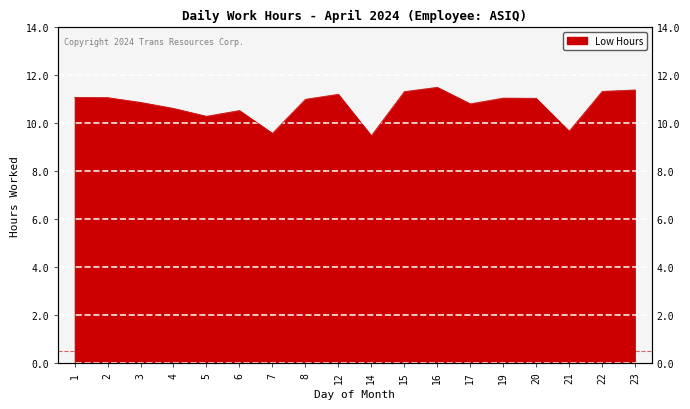

How many data points are less than 11?

8